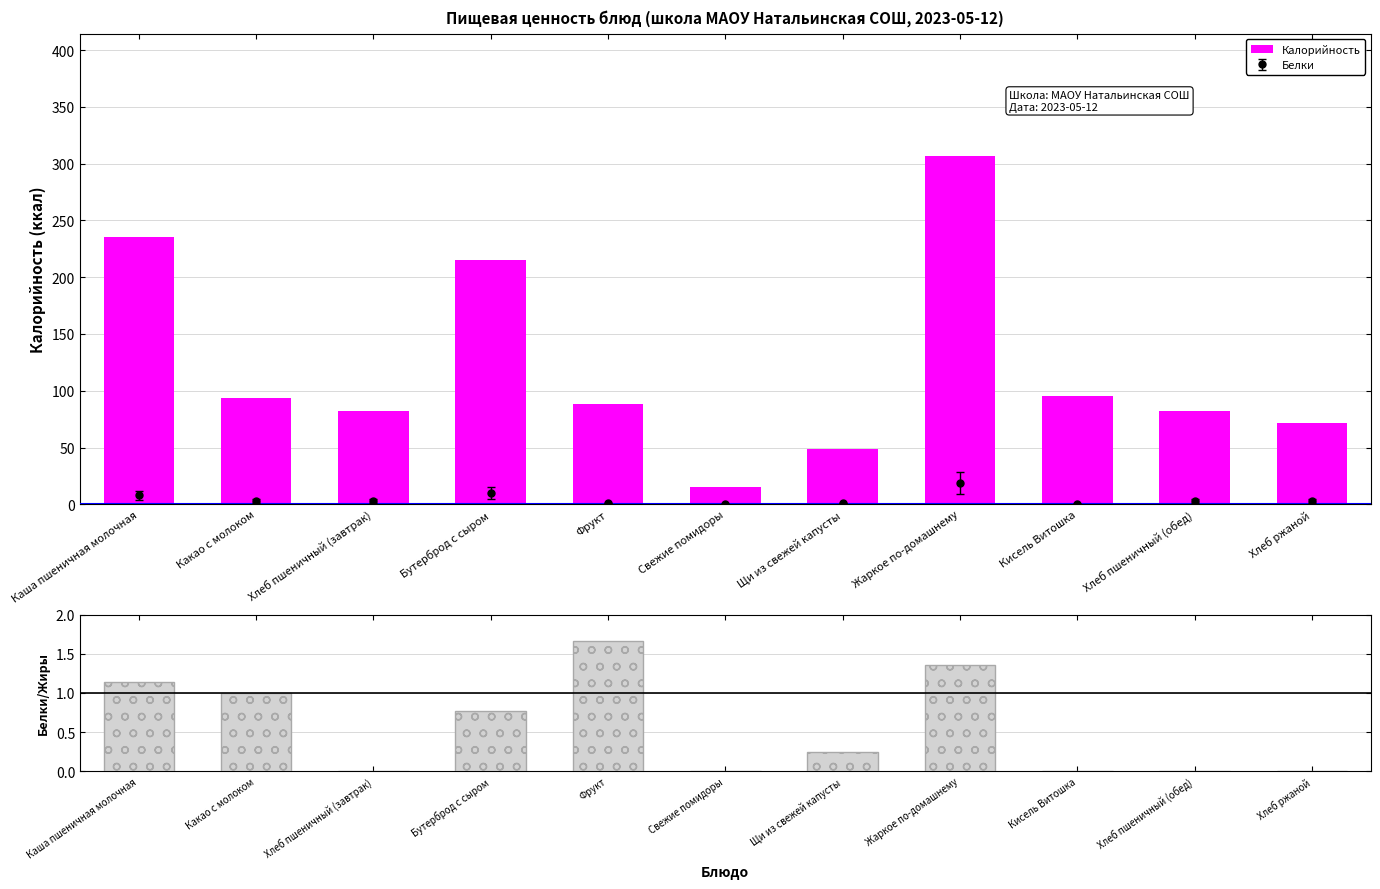

At how many categories does at least one series exceed 220?

2